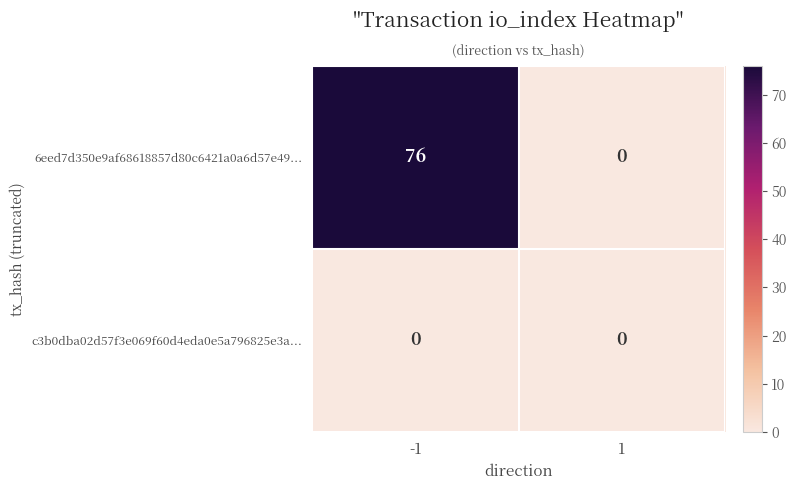

Reading left to right, transcribe all the data shown in this chart.

6eed7d350e9af68618857d80c6421a0a6d57e49...: -1=76	1=0
c3b0dba02d57f3e069f60d4eda0e5a796825e3a...: -1=0	1=0